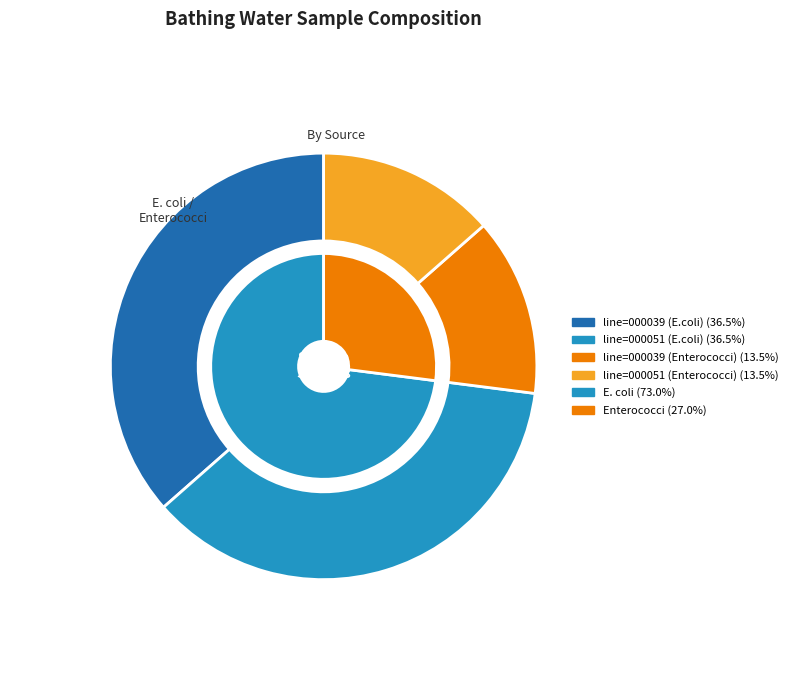

To the nearest percent, what percentage of the pie is line=000051?

50%